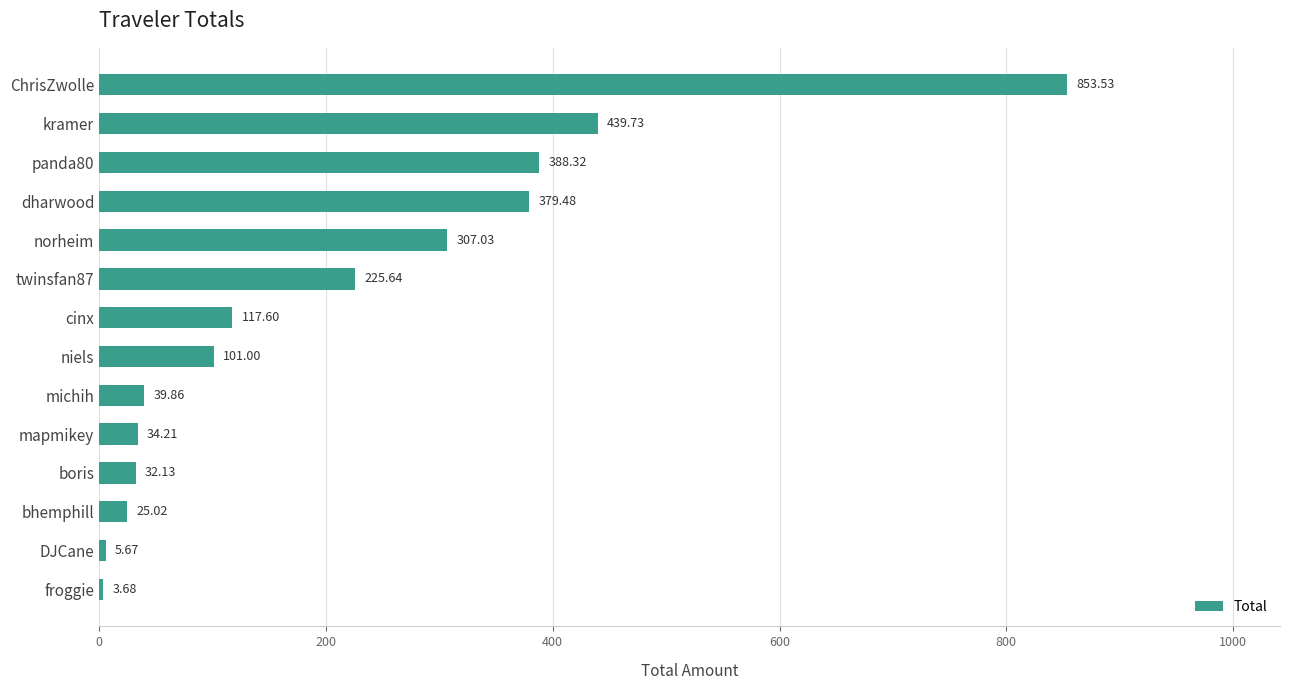

What is the label of the 10th bar from the top?

mapmikey